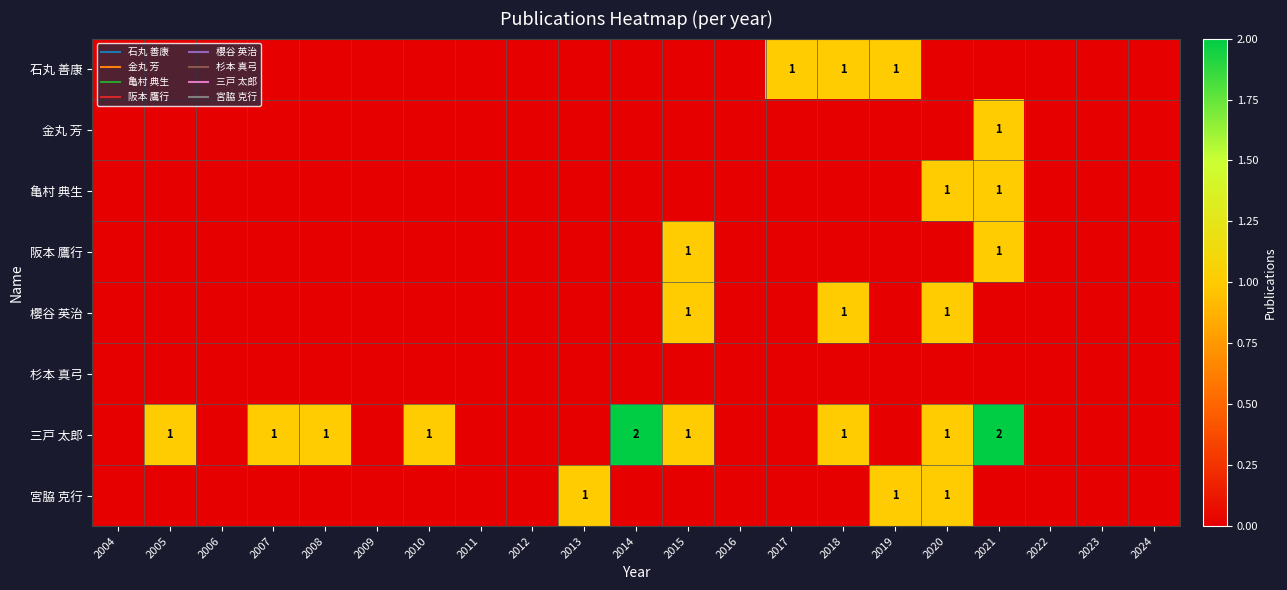

Count the number of categories in the chart.

21